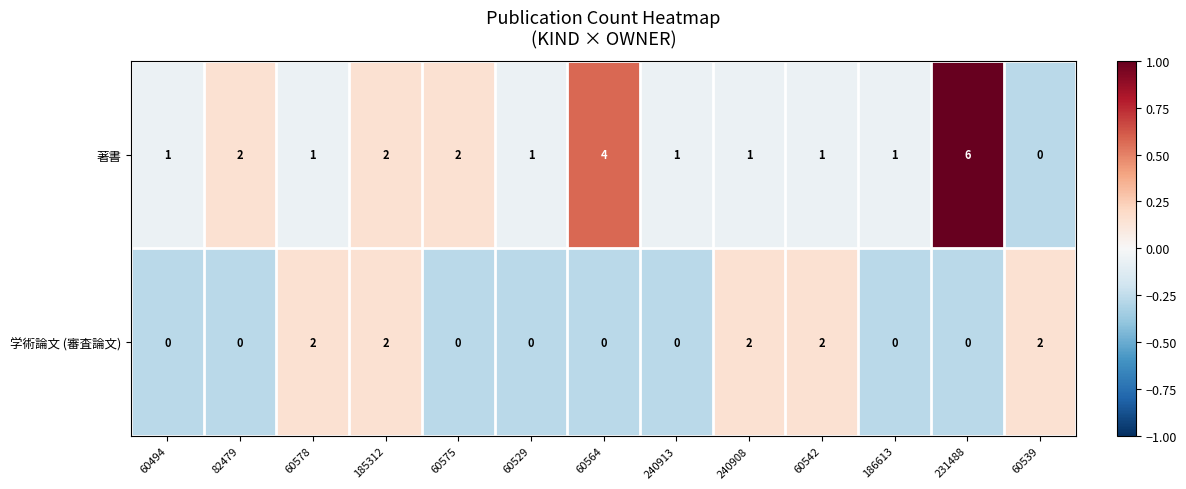

Rank the series by their average value, from highest to lowest.

著書, 学術論文 (審査論文)